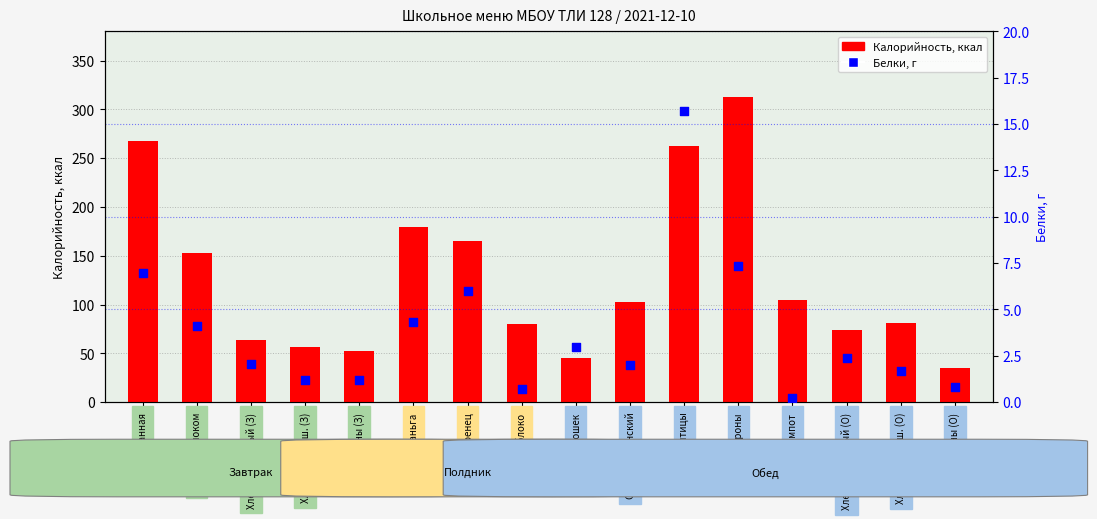

Which series has the largest total across all categories?

Калорийность